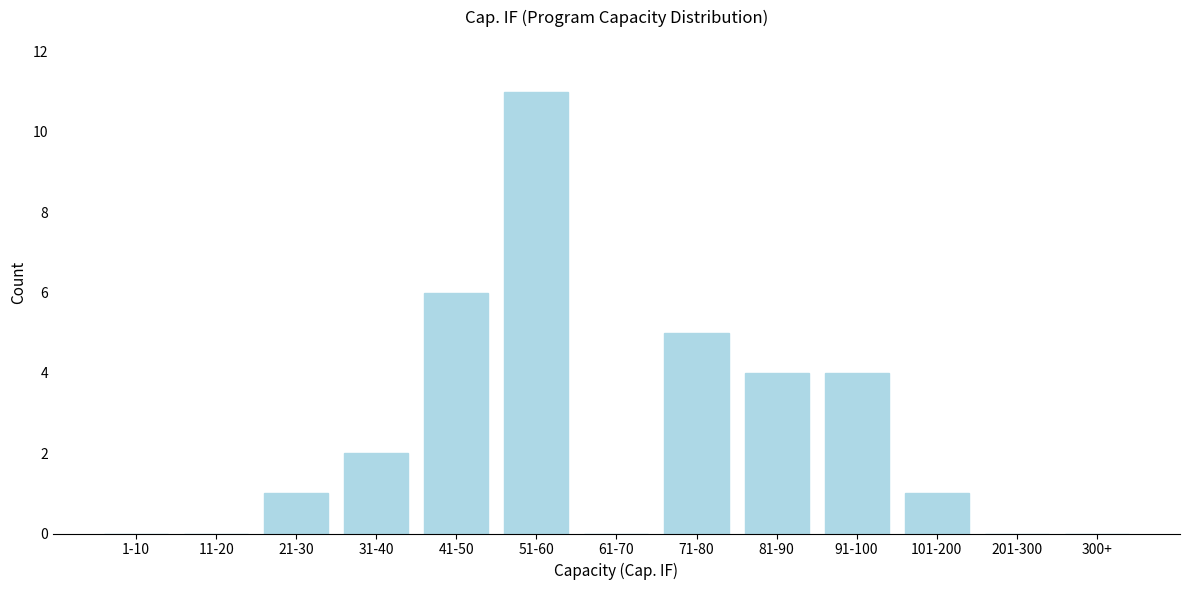

Reading left to right, extract all data points from this chart.

1-10=0	11-20=0	21-30=1	31-40=2	41-50=6	51-60=11	61-70=0	71-80=5	81-90=4	91-100=4	101-200=1	201-300=0	300+=0